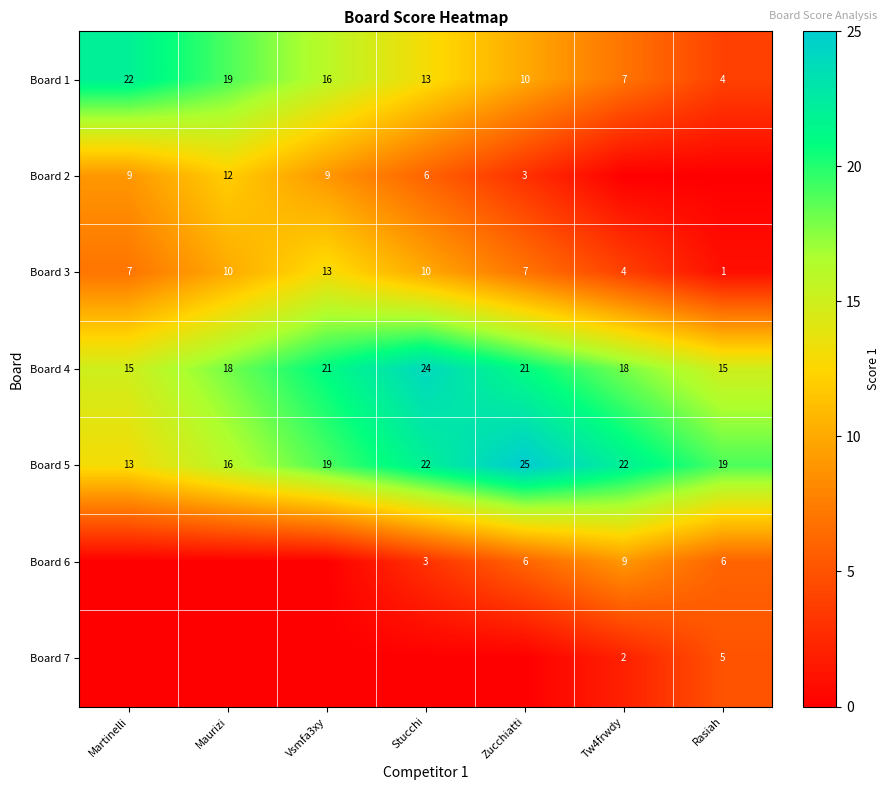

What is the total value across all series at Vsmfa3xy?

78